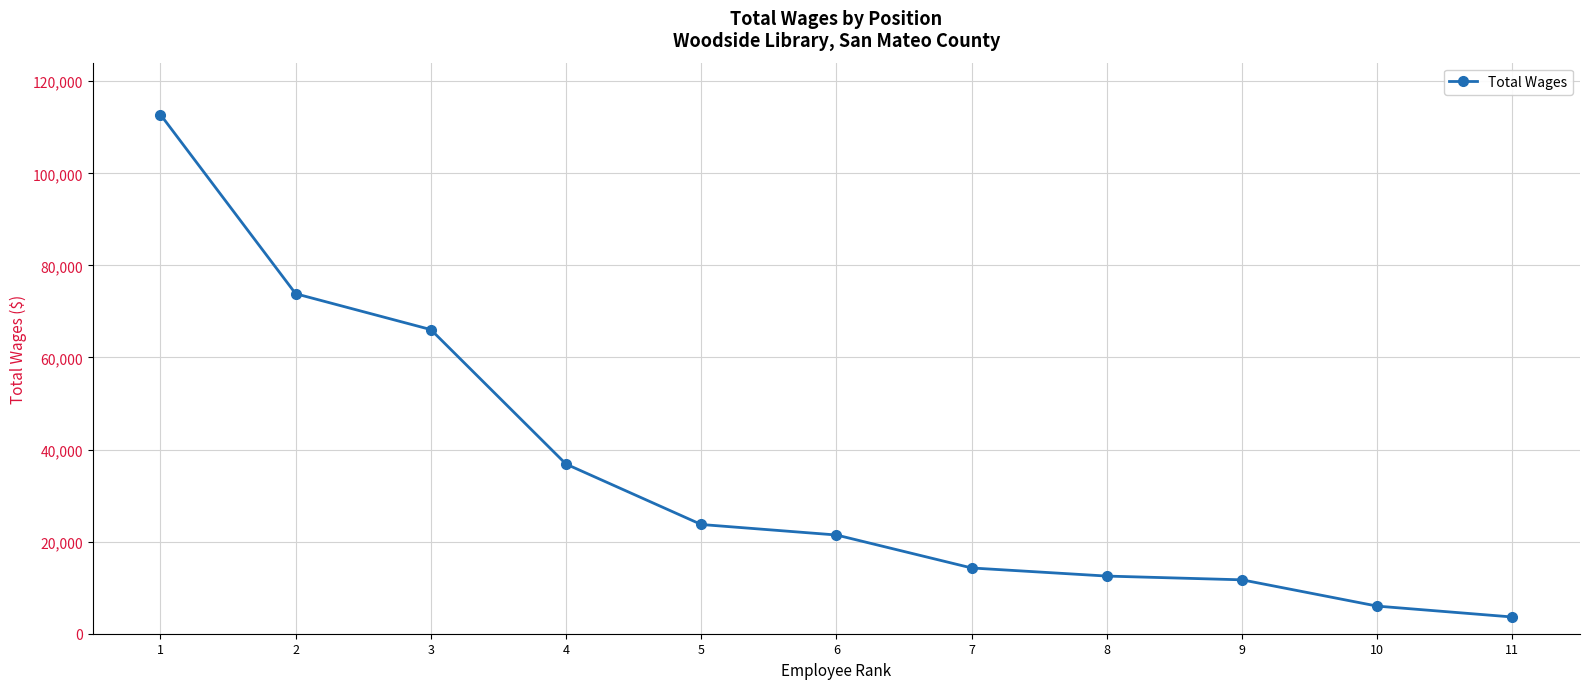

How many data points are less than 21445?

5